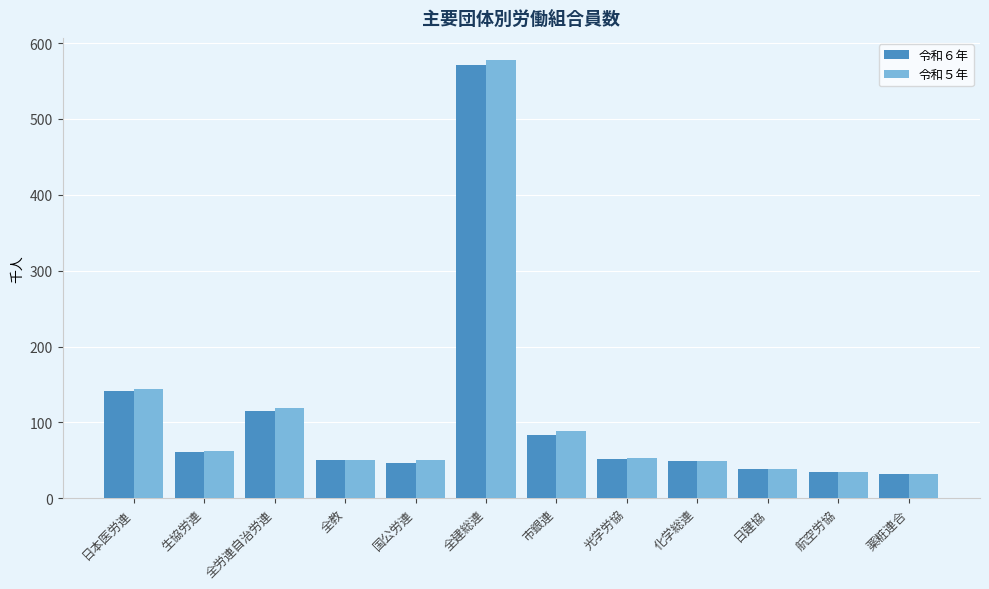

What is the average value of the 令和６年 series?

106